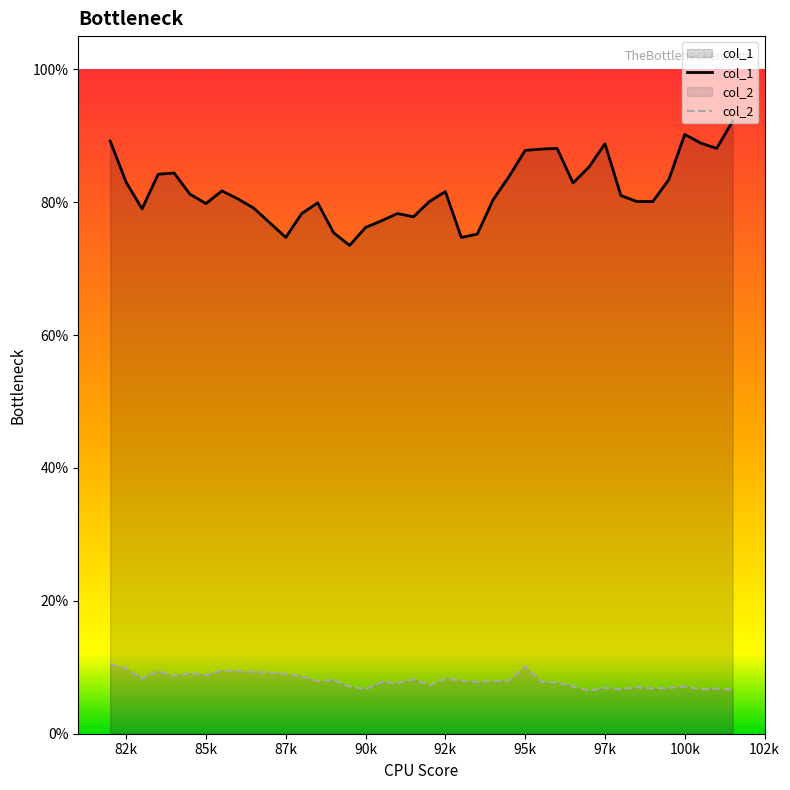

Rank the series by their maximum value, from lowest to highest.

col_2, col_1